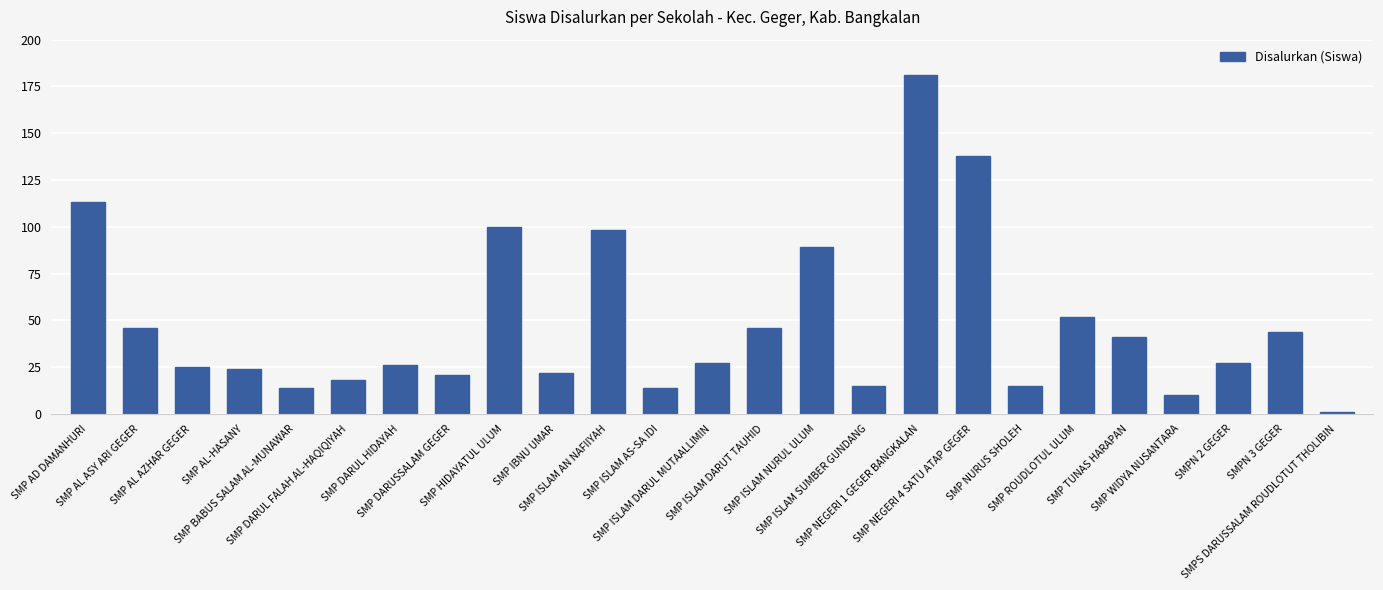

What is the sum of all values?

1207